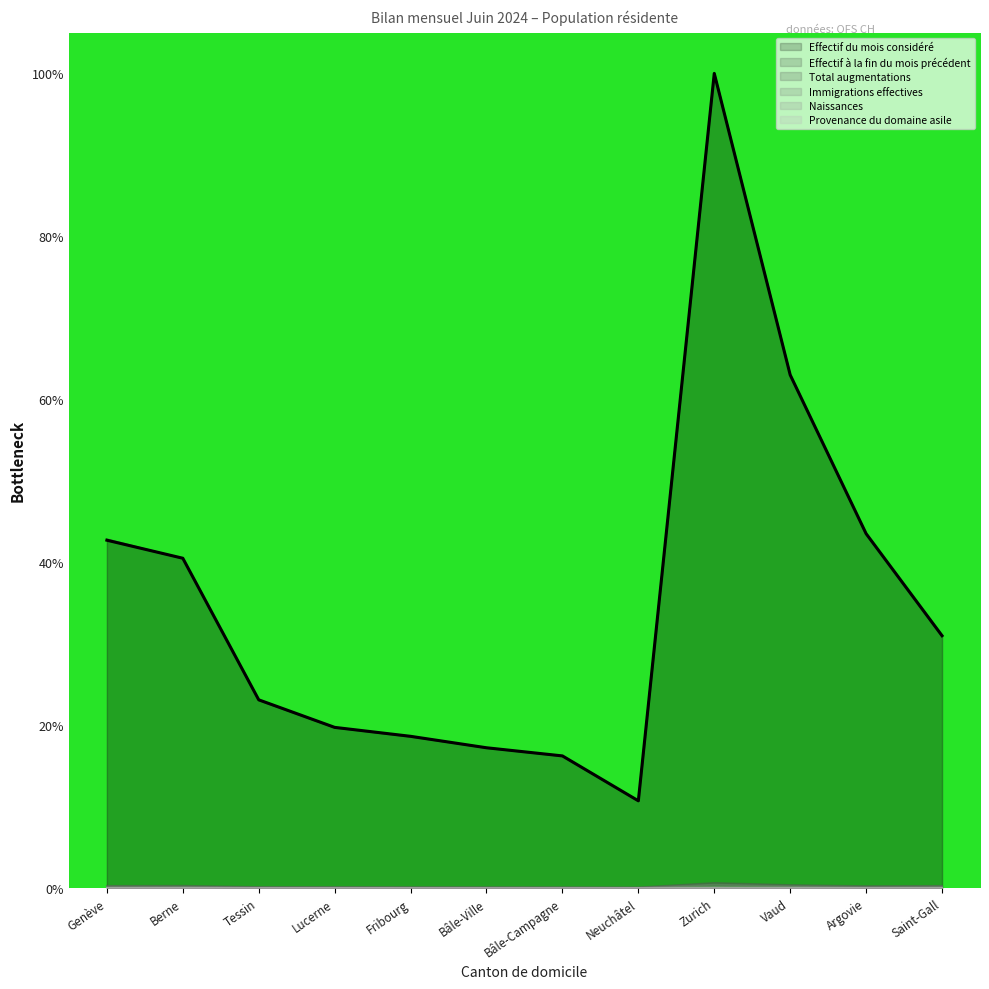

In Provenance du domaine asile, how many points are higher than both neighbors (excluding endpoints)?

3